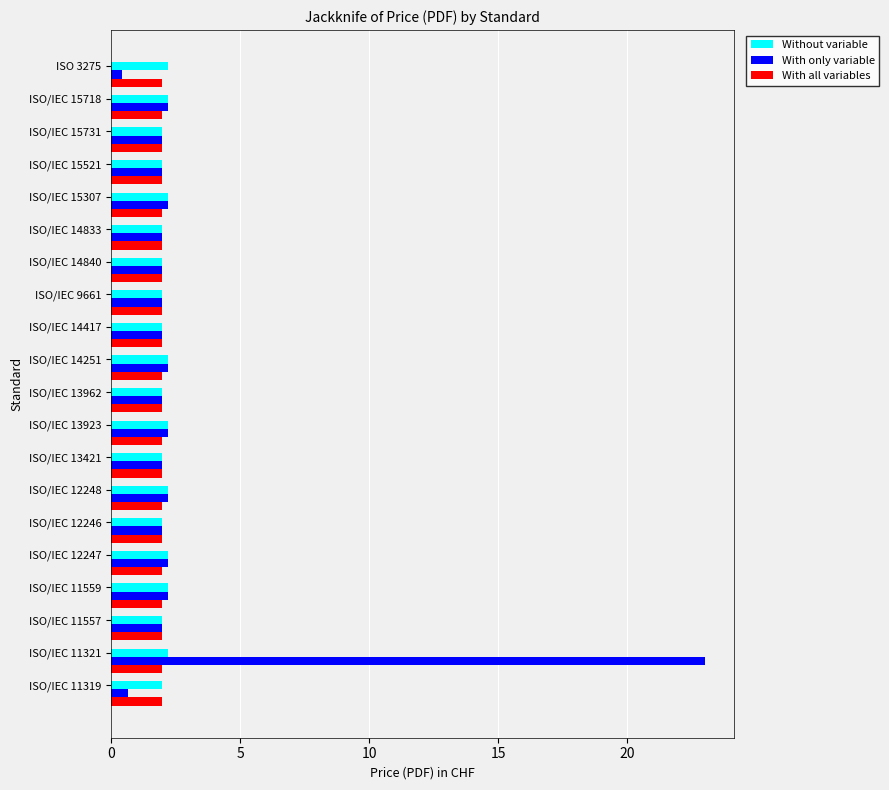

At how many categories does at least one series exceed 12?

1